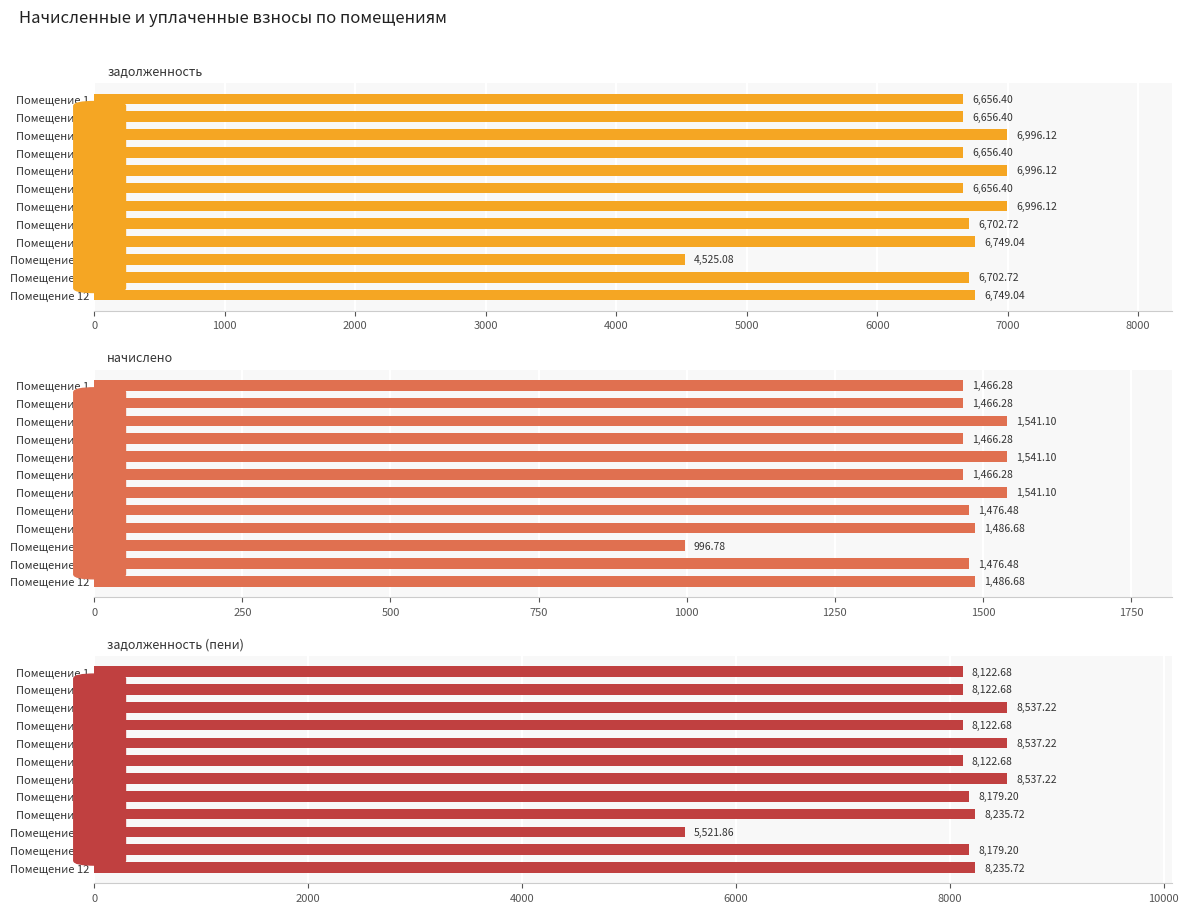

How many data points in начислено are less than 1476?

5